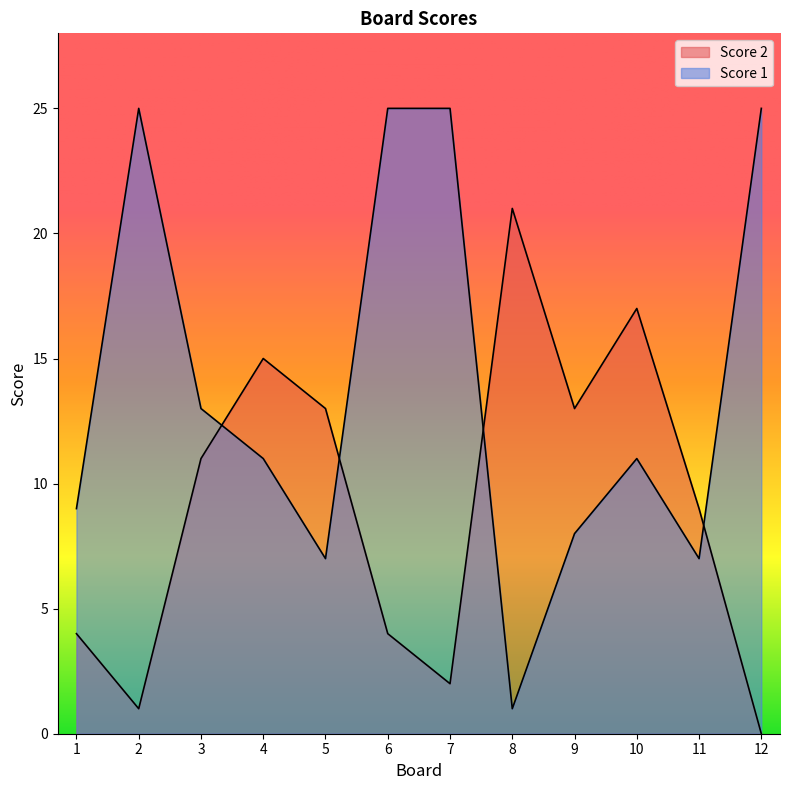

Between 12 and 11, which is larger?

11